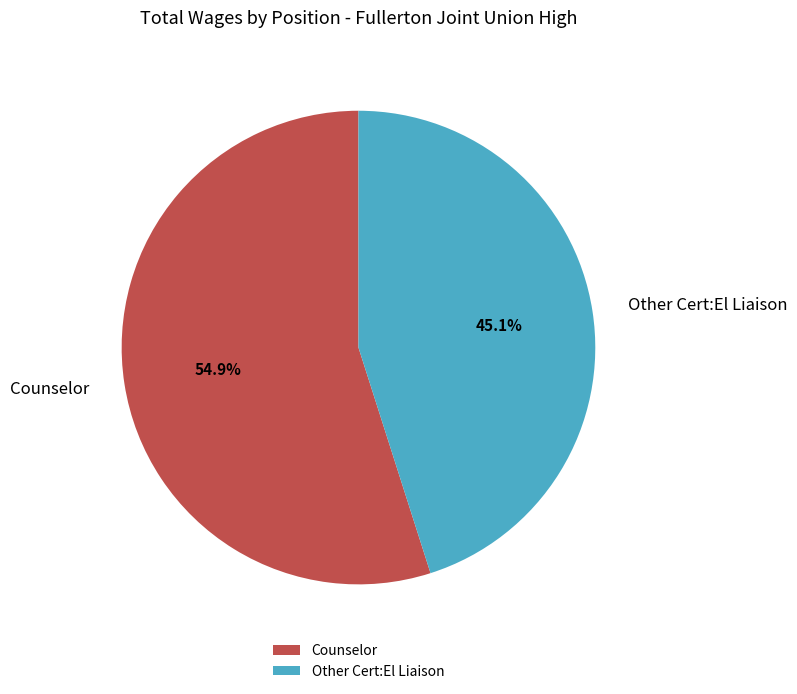

Which category accounts for the majority?

Counselor